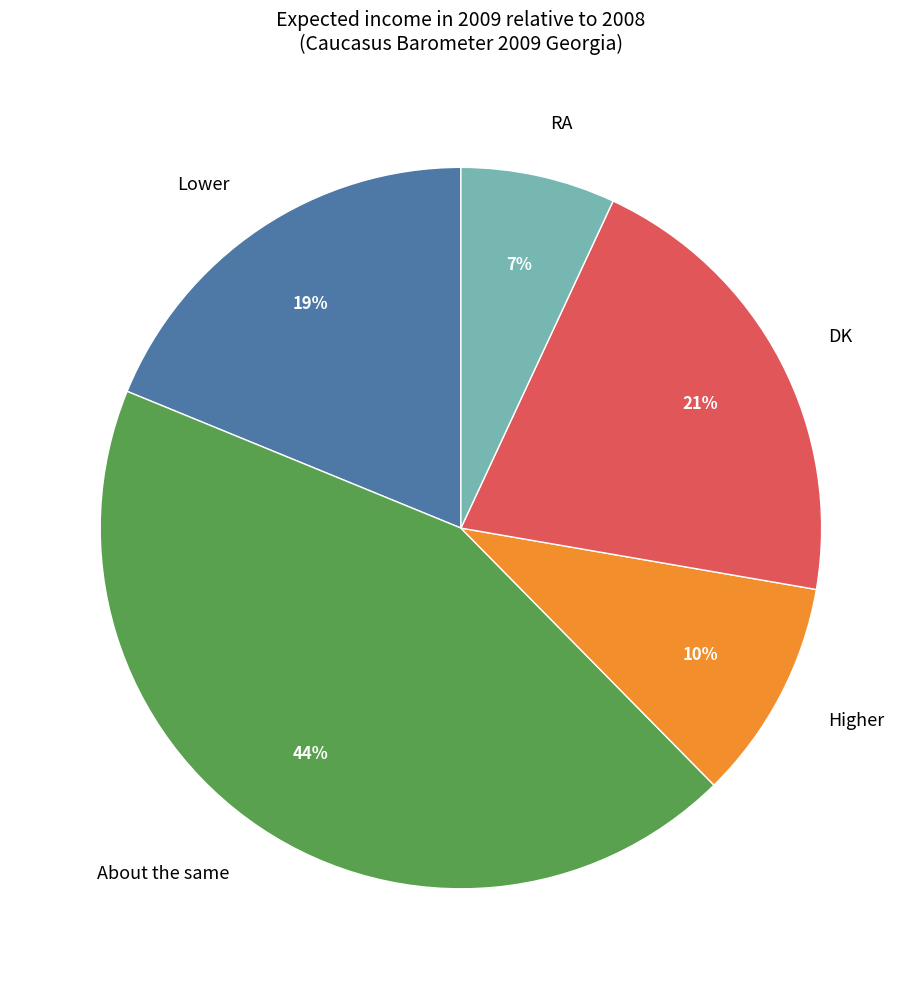

What is the smallest slice in the pie chart?

RA